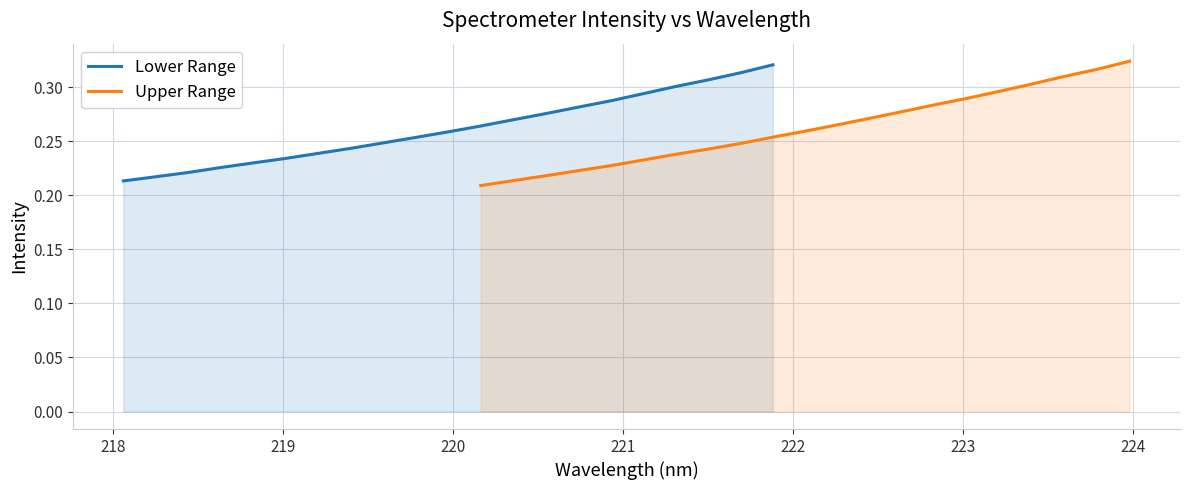

Which series has the largest total across all categories?

Upper Range